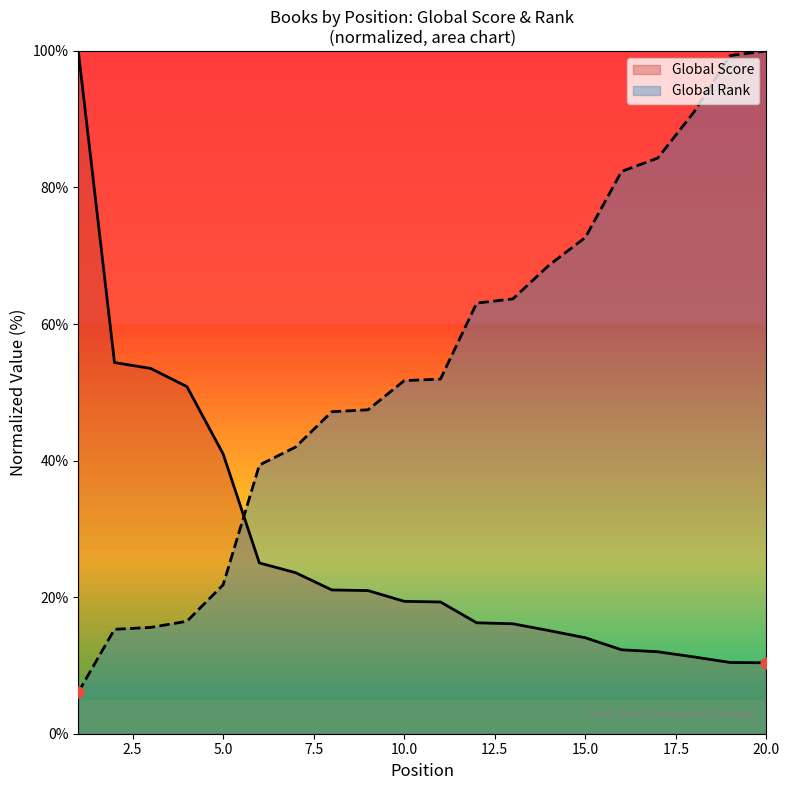

Which series reaches the maximum Y coordinate?

Global Score